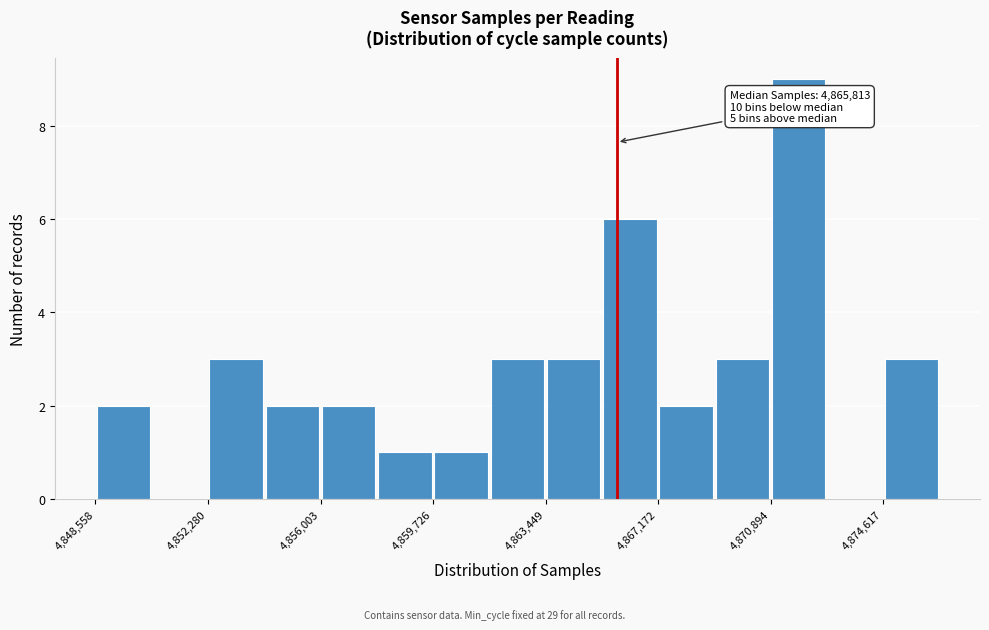

Read against the x-axis, roughly where is the centre of the tallest bar?

4872000